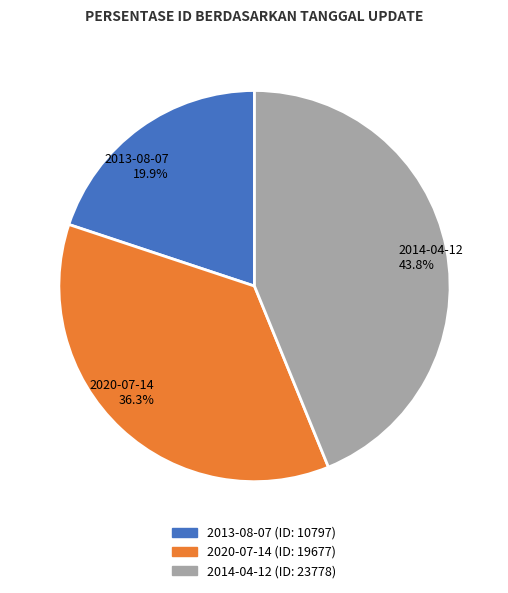

How many segments does this pie chart have?

3